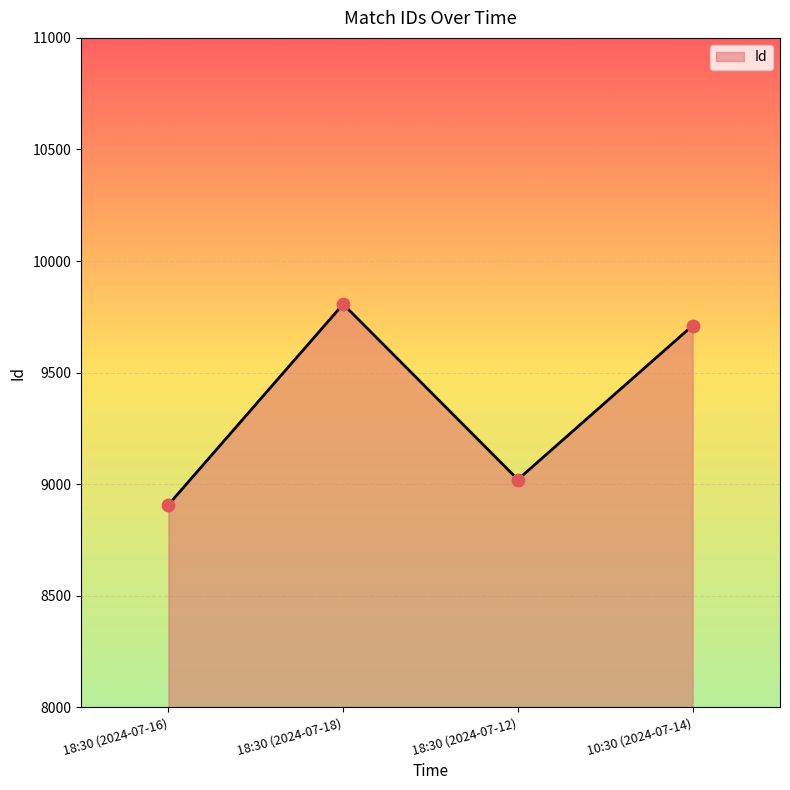

Approximately how many times larger is the value at 18:30 (2024-07-16) compared to 18:30 (2024-07-18)?

0.9